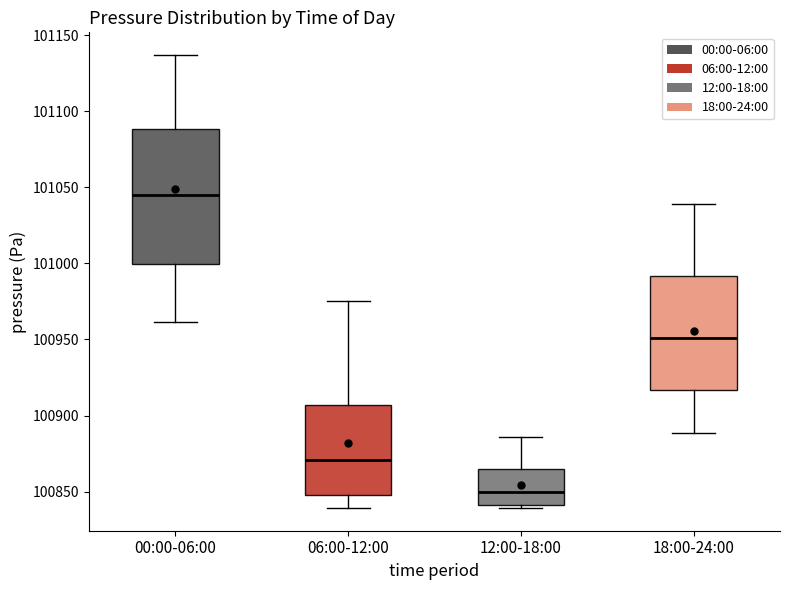

Where does the median line of the box for 06:00-12:00 sit on the y-axis? The values are not printed on the chart, so give them approximately, as read against the axis.

100870